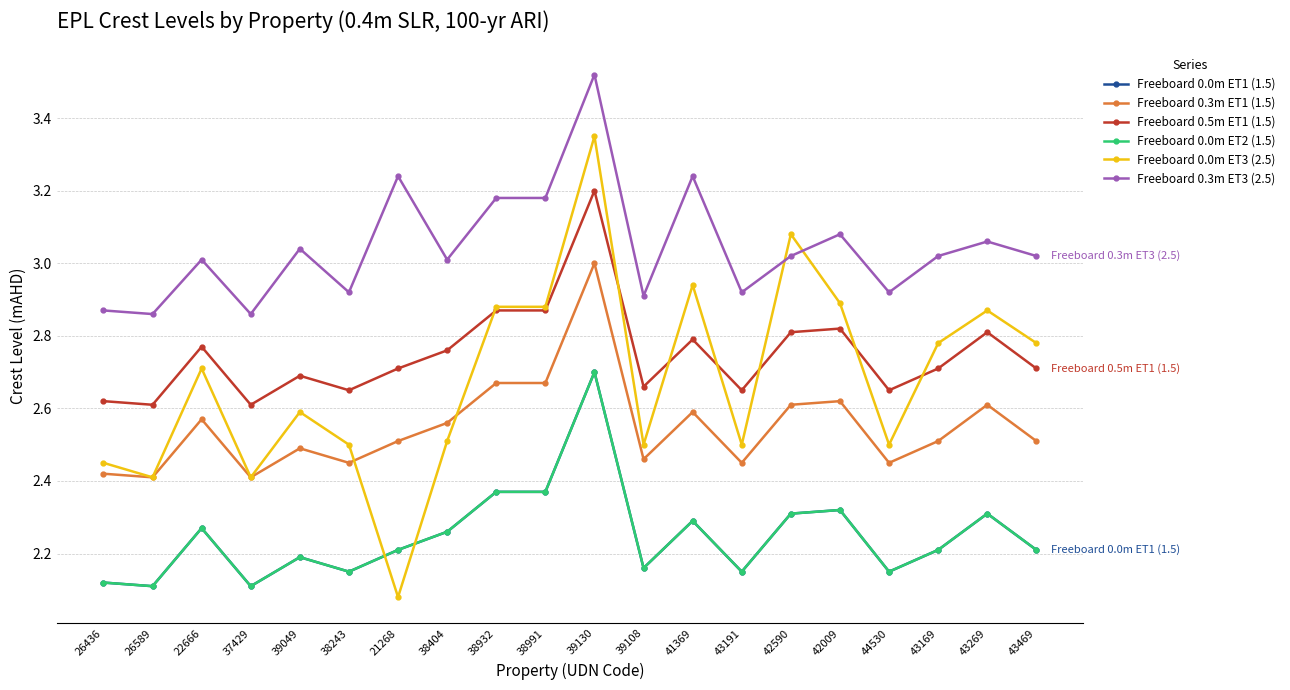

What position from the right is 26589?

19